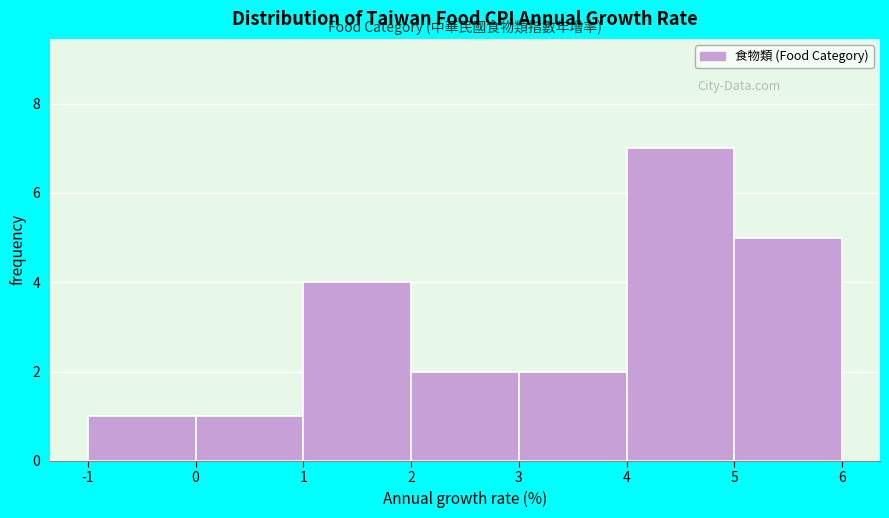

What is the height of the bar covering -1 to 0 on the x-axis? The values are not printed on the chart, so give them approximately, as read against the axis.

1